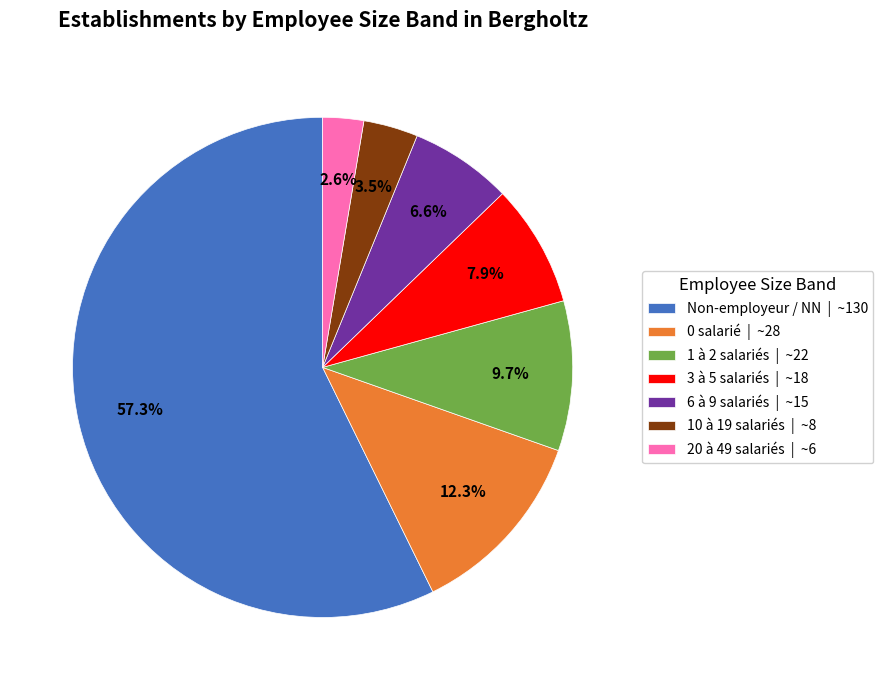

How many segments does this pie chart have?

7